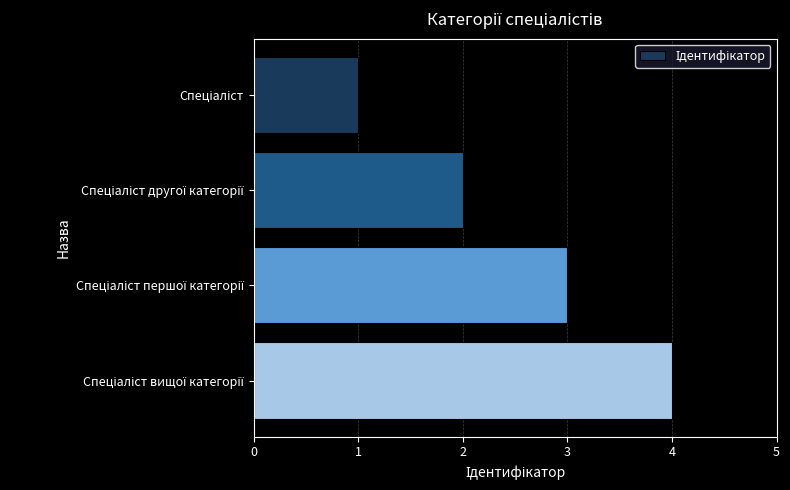

What is the sum of all values?

10